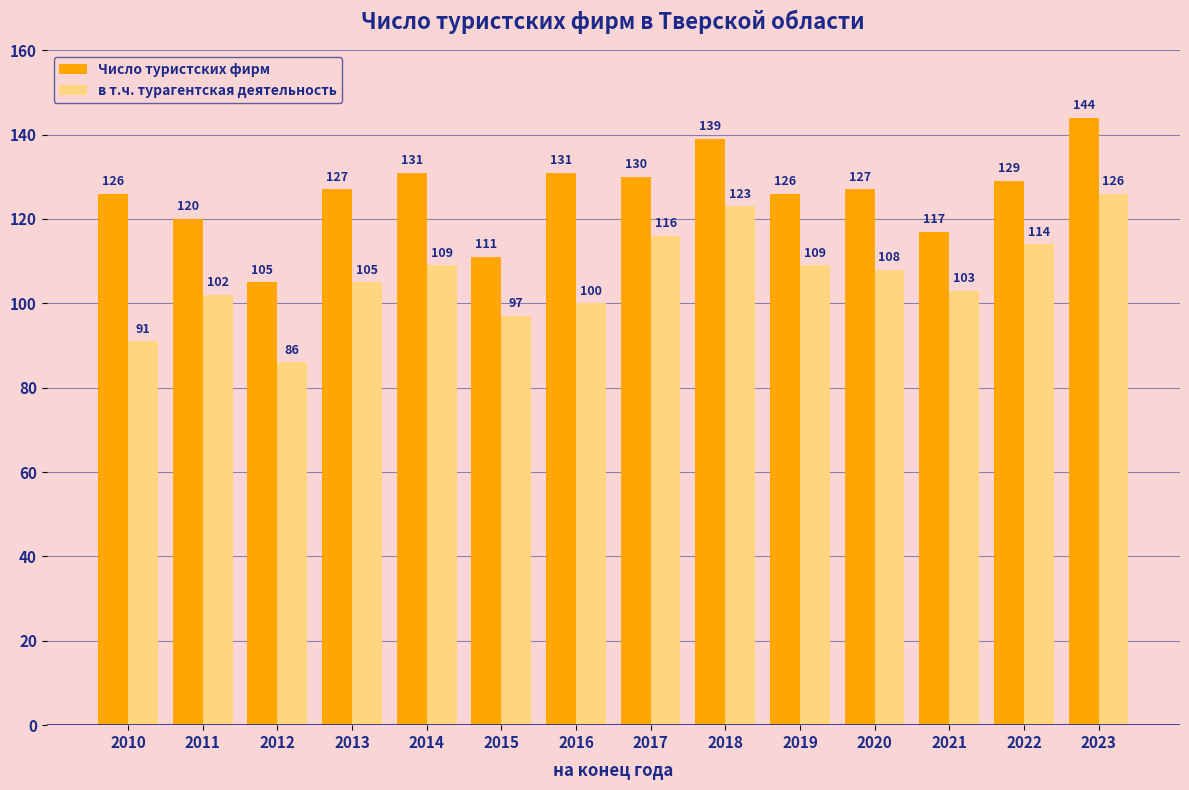

What value does the в т.ч. турагентская деятельность series have at 2016?

100